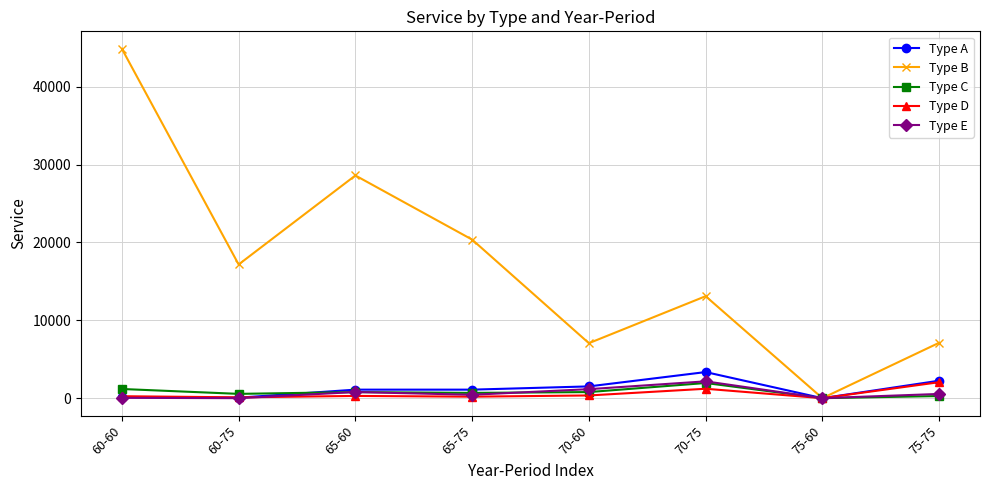

At which label does Type C first exceed 781?

60-60